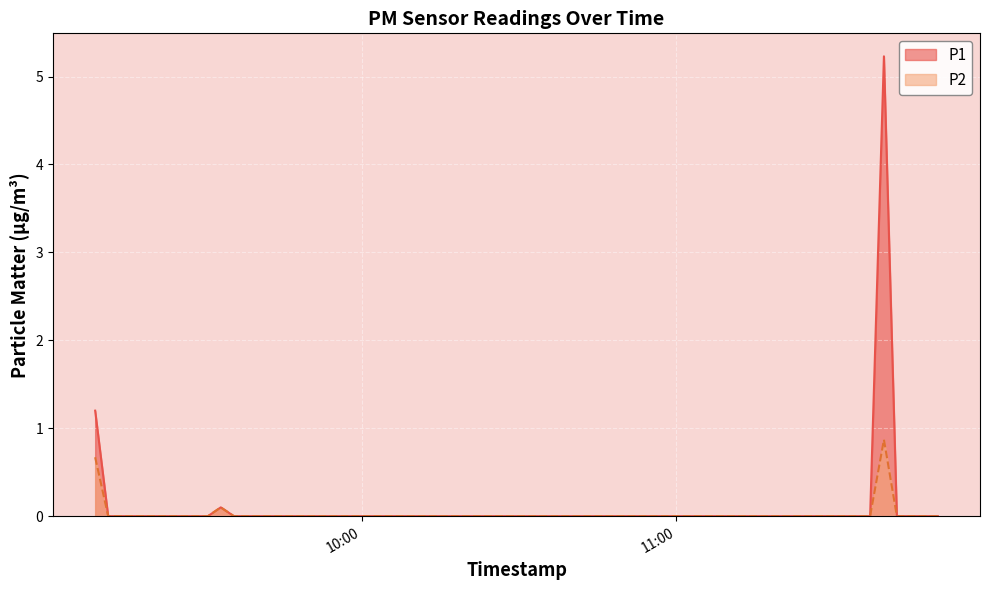

Count the number of categories in the chart.

20